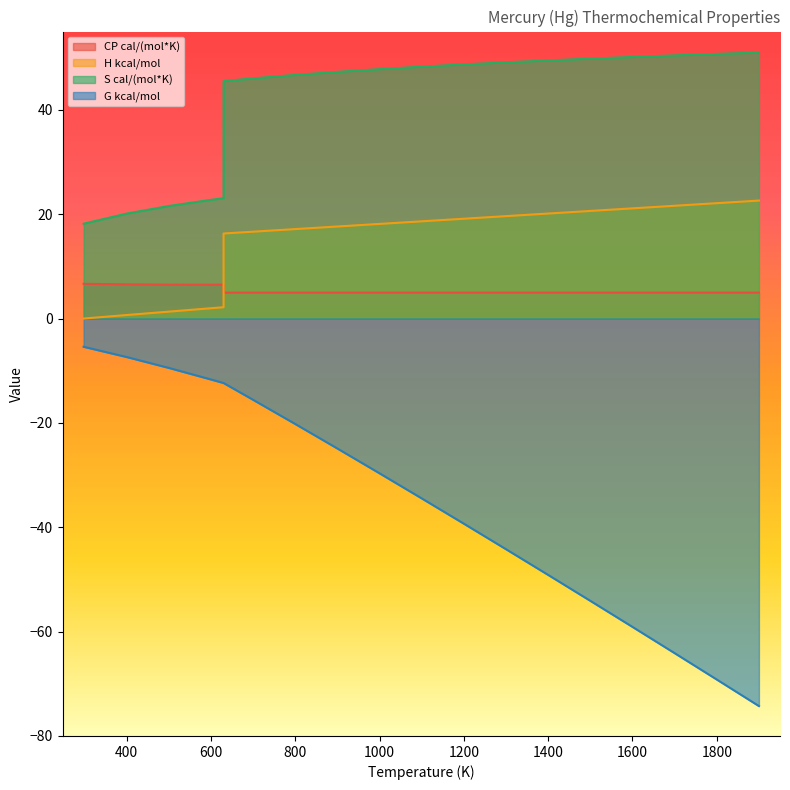

Where is G kcal/mol nearest to the value -39?

1200